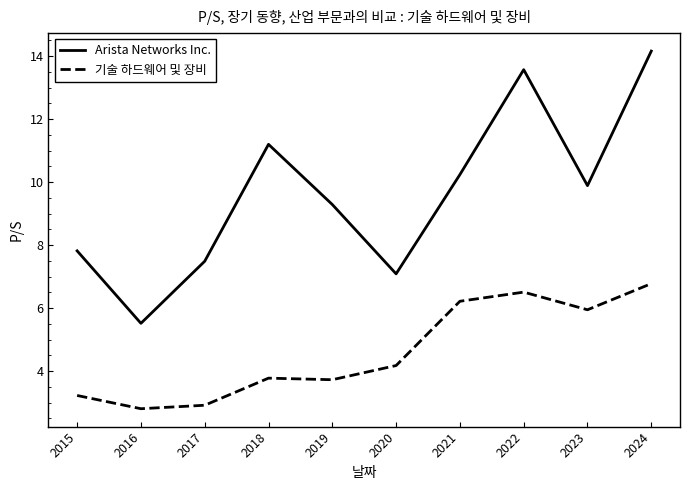

At which category does the chart reach its minimum across all series?

2016